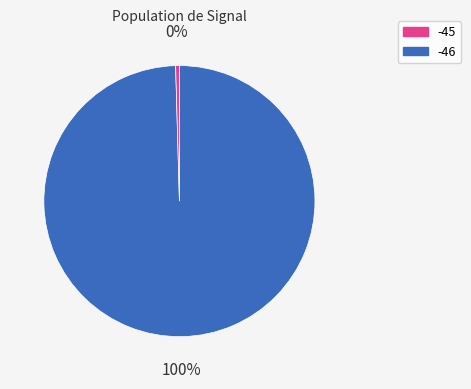

How many slices are in this pie chart?

2